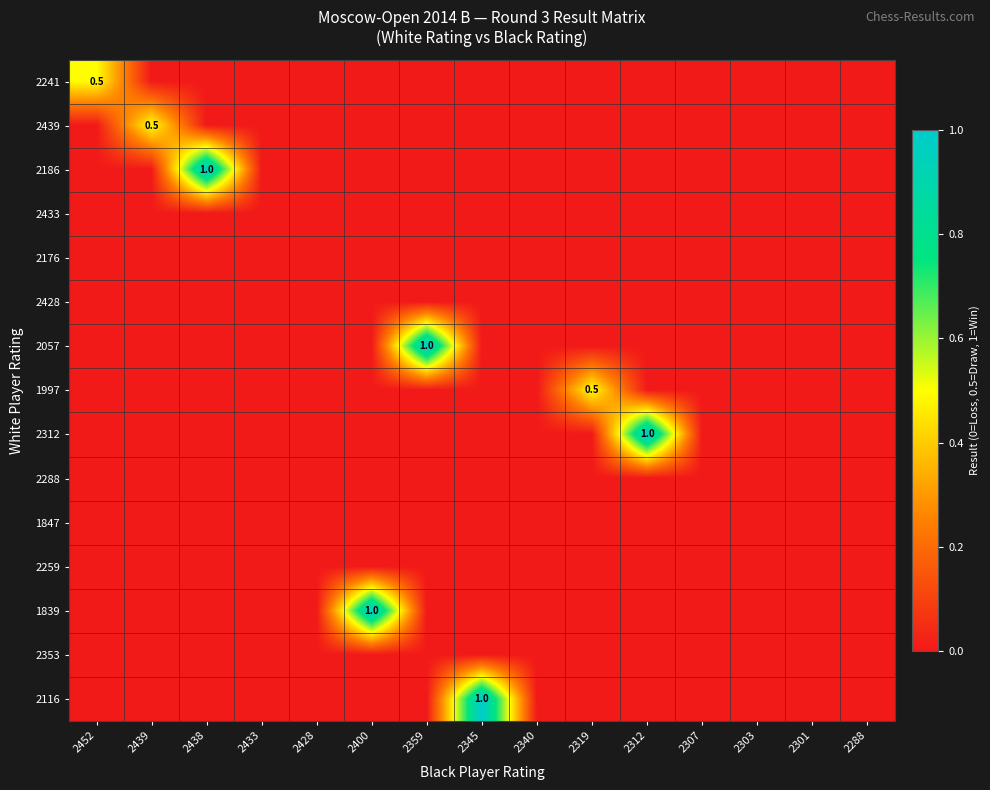

Which series has the largest total across all categories?

2186